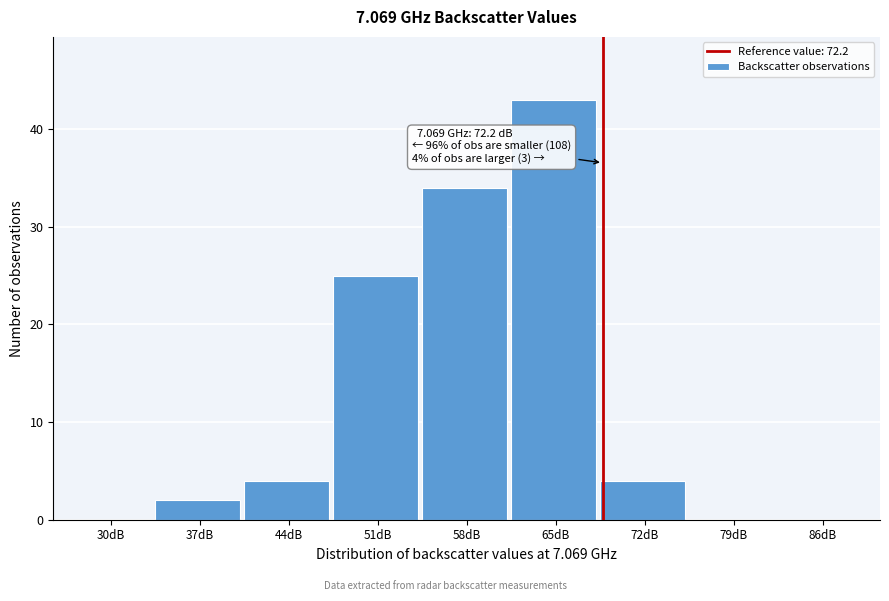

Reading right to left, transcribe all the data shown in this chart.

86dB=0	79dB=0	72dB=4	65dB=43	58dB=34	51dB=25	44dB=4	37dB=2	30dB=0